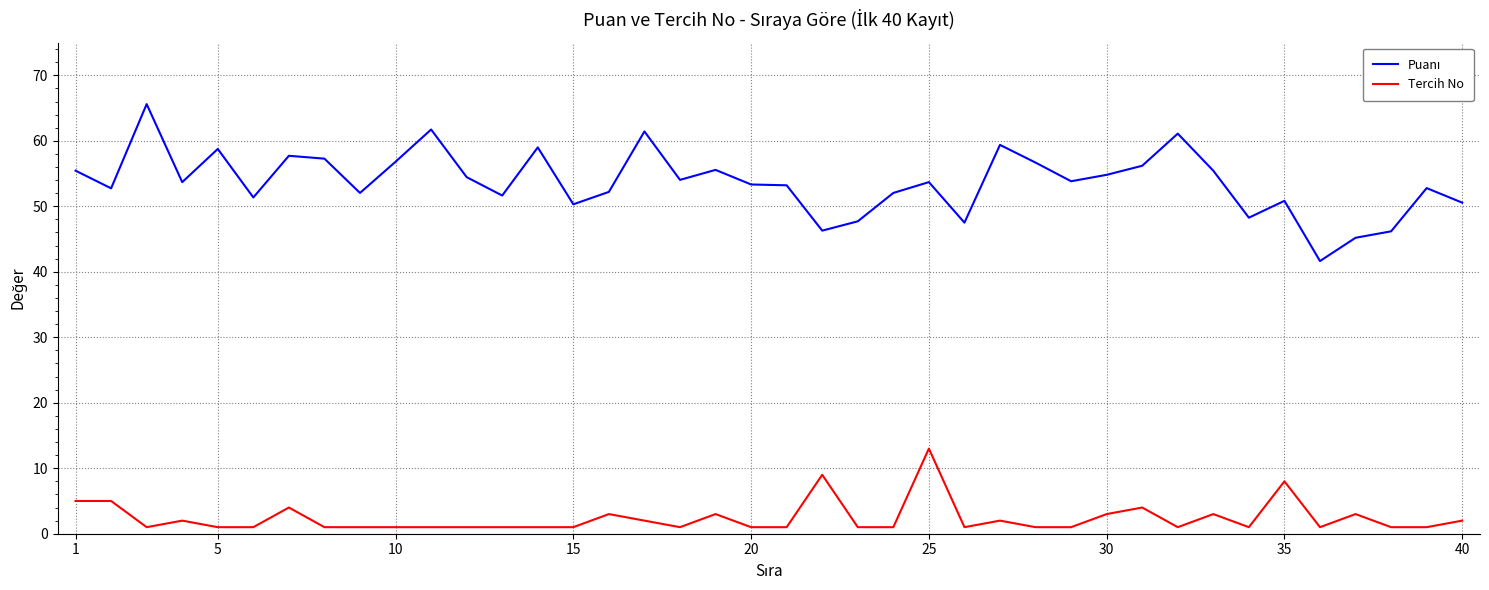

What is the difference between the maximum and minimum values in the Tercih No series?

12.0